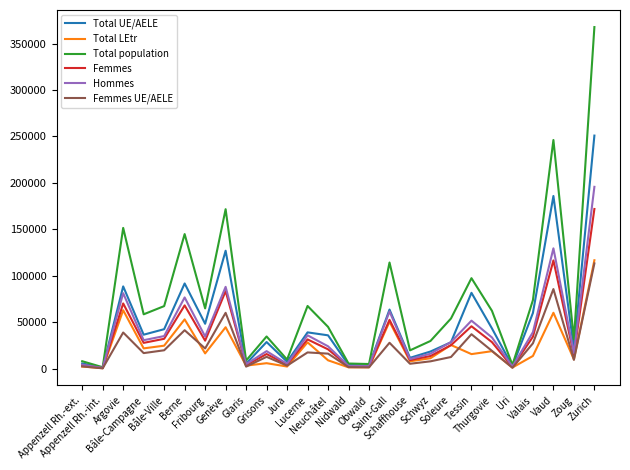

What is the maximum value shown in the chart?

367706